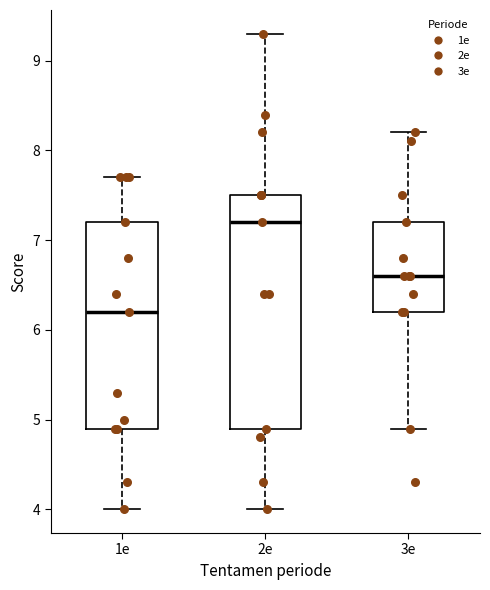

Reading left to right, transcribe this box plot: for each box, give where its median line is, the range the box spans, and where its two whiskers end, as read against the y-axis. The values are not printed on the chart, so give them approximately, as read against the axis.

1e: median 6.2, box 4.9 to 7.2, whiskers 4.0 to 7.7
2e: median 7.2, box 4.9 to 7.5, whiskers 4.0 to 9.3
3e: median 6.6, box 6.2 to 7.2, whiskers 4.9 to 8.2